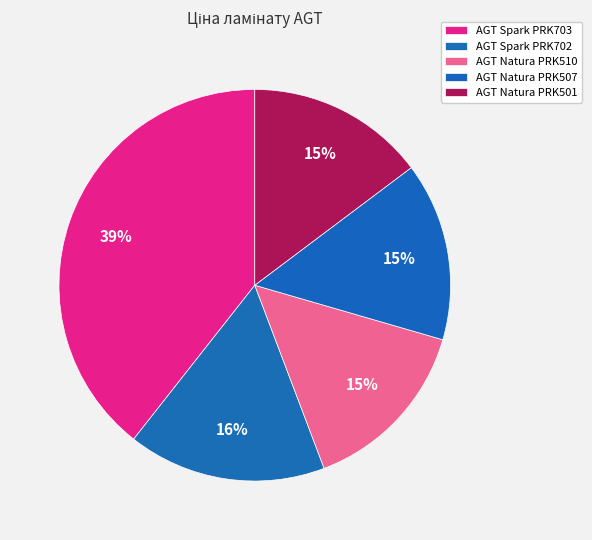

Is AGT Natura PRK510 the majority of the pie?

No